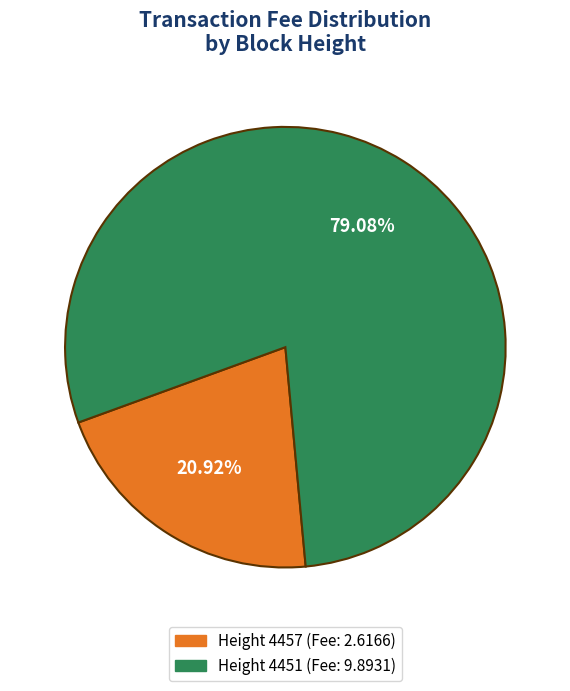

Does any single category account for the majority?

Yes